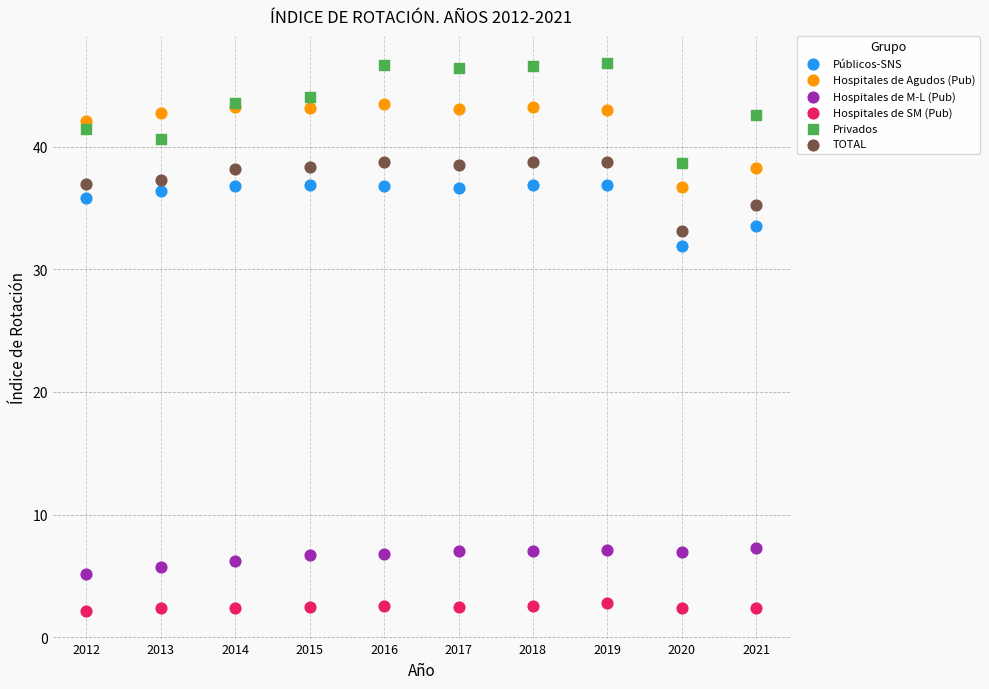

Which series contains the lowest Y value?

Hospitales de SM (Pub)